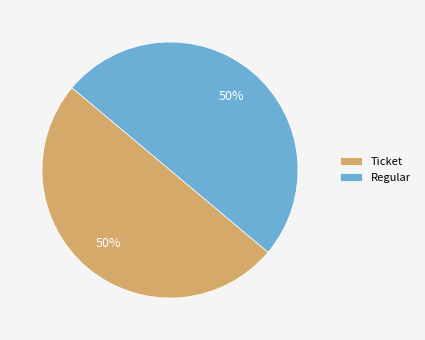

To the nearest percent, what is the average slice percentage?

50%